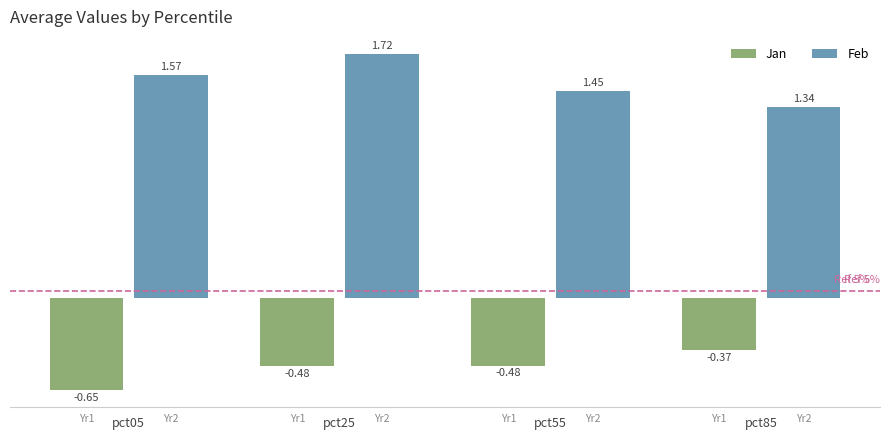

Between pct05 and pct85, which series saw the biggest shift?

Jan